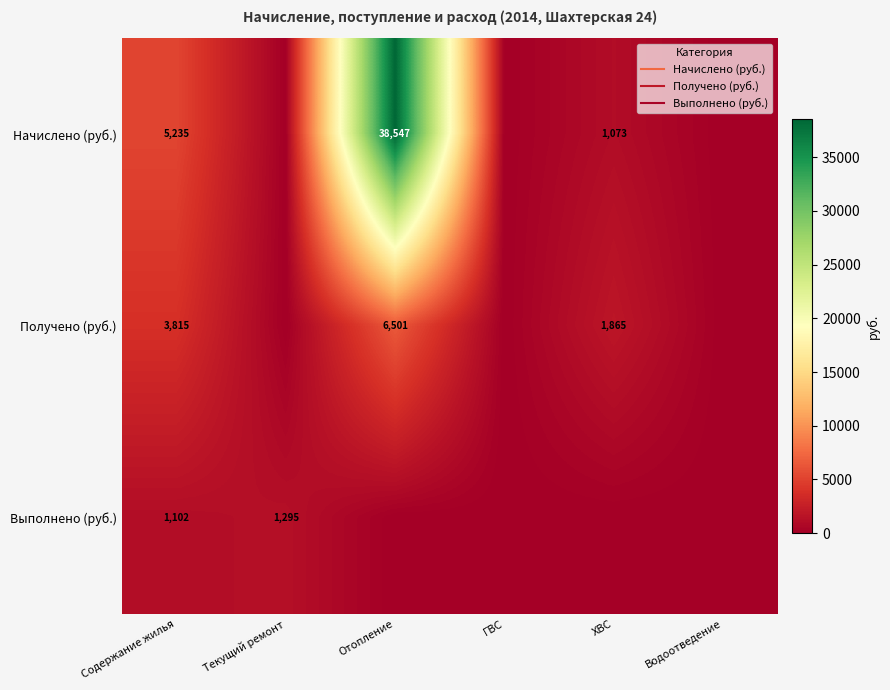

Is it true that Выполнено (руб.) equals 796.9 at ГВС?

False